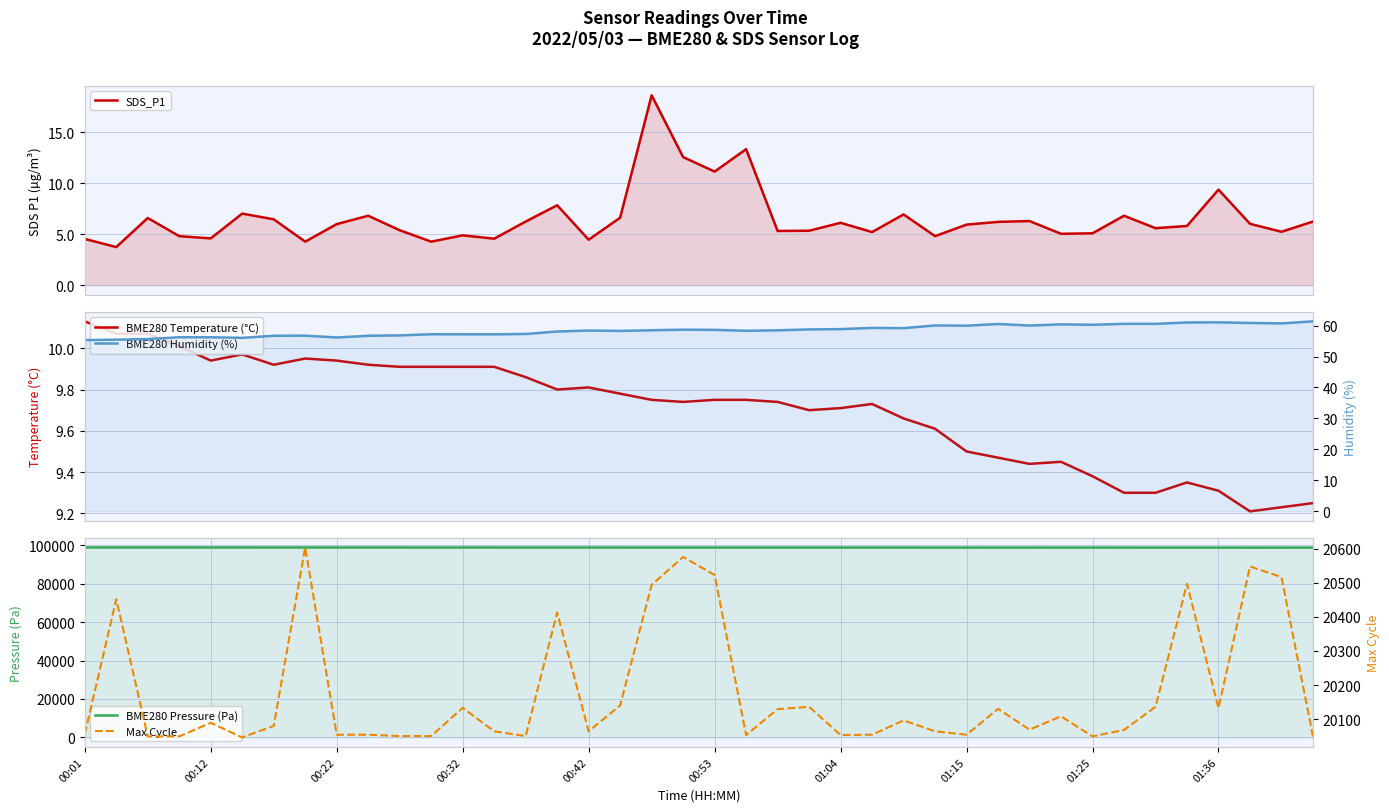

How many values in the BME280 Pressure (Pa) series are below 98811?

19